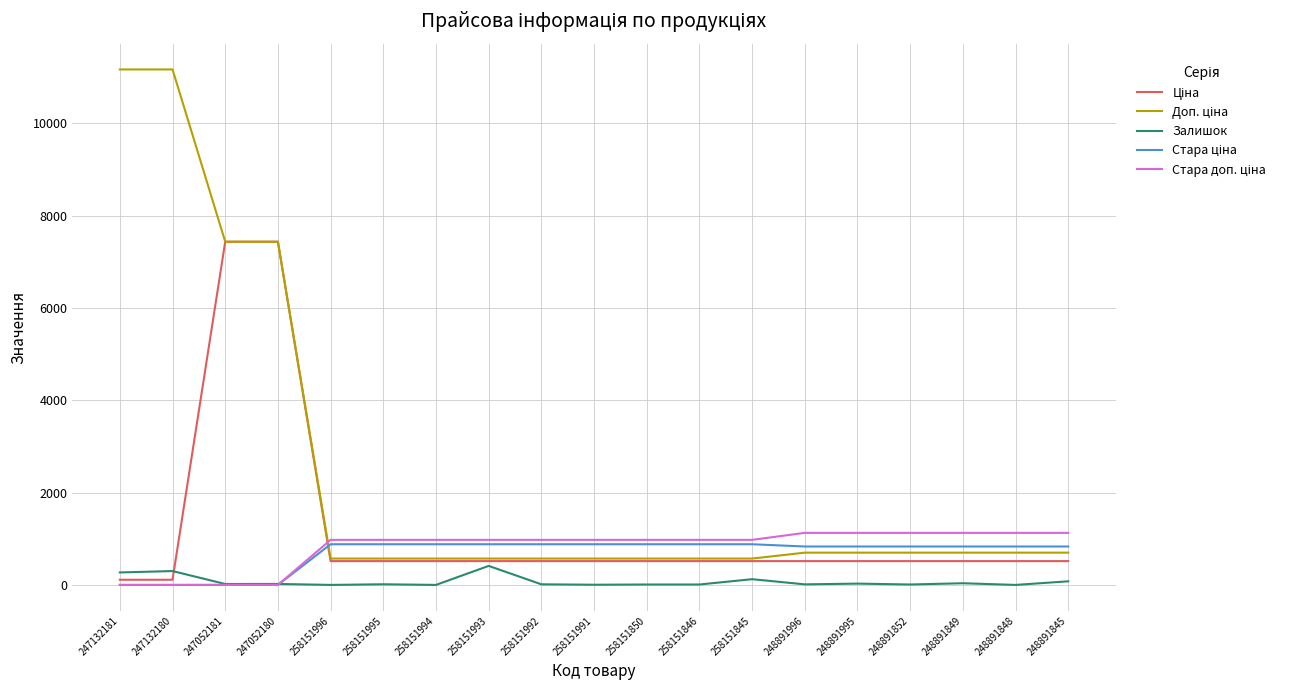

What is the maximum value for Залишок?

412.0